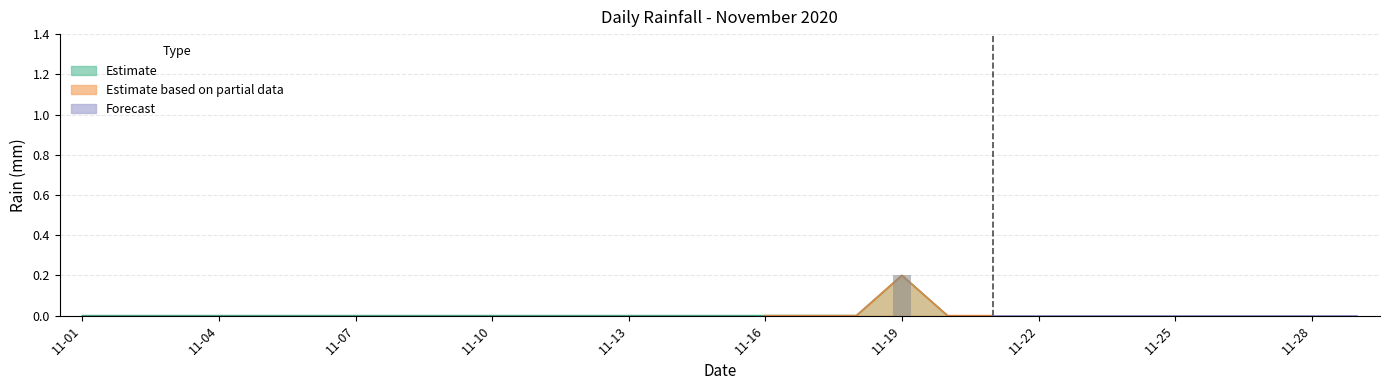

Rank the categories by value from lowest to highest.

2020-11-01, 2020-11-02, 2020-11-03, 2020-11-04, 2020-11-05, 2020-11-06, 2020-11-07, 2020-11-08, 2020-11-09, 2020-11-10, 2020-11-11, 2020-11-12, 2020-11-13, 2020-11-14, 2020-11-15, 2020-11-16, 2020-11-17, 2020-11-18, 2020-11-20, 2020-11-21, 2020-11-22, 2020-11-23, 2020-11-24, 2020-11-25, 2020-11-26, 2020-11-27, 2020-11-28, 2020-11-29, 2020-11-19